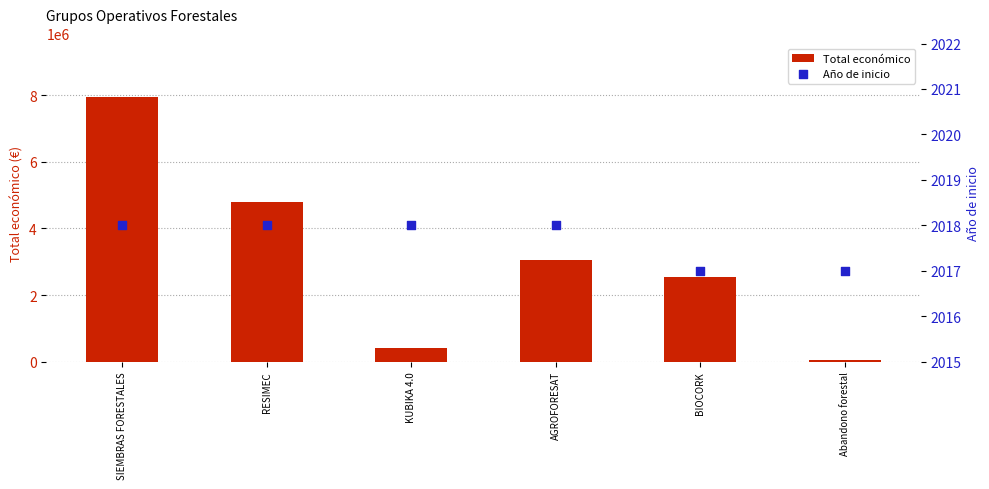

Which series has the largest Y range (max minus min)?

Total económico